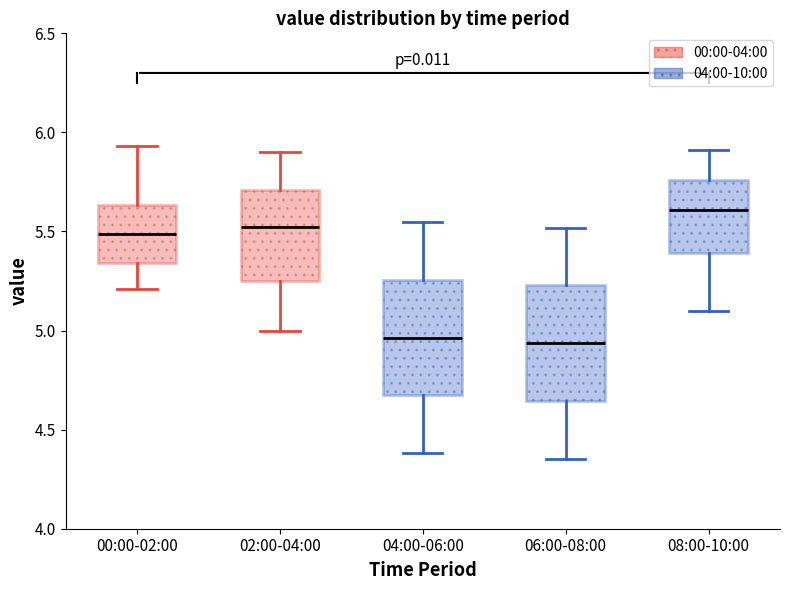

Reading left to right, read every box against the y-axis: the position of its median line, the range the box covers, and the ends of its whiskers. The values are not printed on the chart, so give them approximately, as read against the axis.

00:00-02:00: median 5.50, box 5.35 to 5.65, whiskers 5.20 to 5.95
02:00-04:00: median 5.55, box 5.25 to 5.70, whiskers 5.00 to 5.90
04:00-06:00: median 4.95, box 4.65 to 5.25, whiskers 4.40 to 5.55
06:00-08:00: median 4.95, box 4.65 to 5.25, whiskers 4.35 to 5.50
08:00-10:00: median 5.60, box 5.40 to 5.75, whiskers 5.10 to 5.90